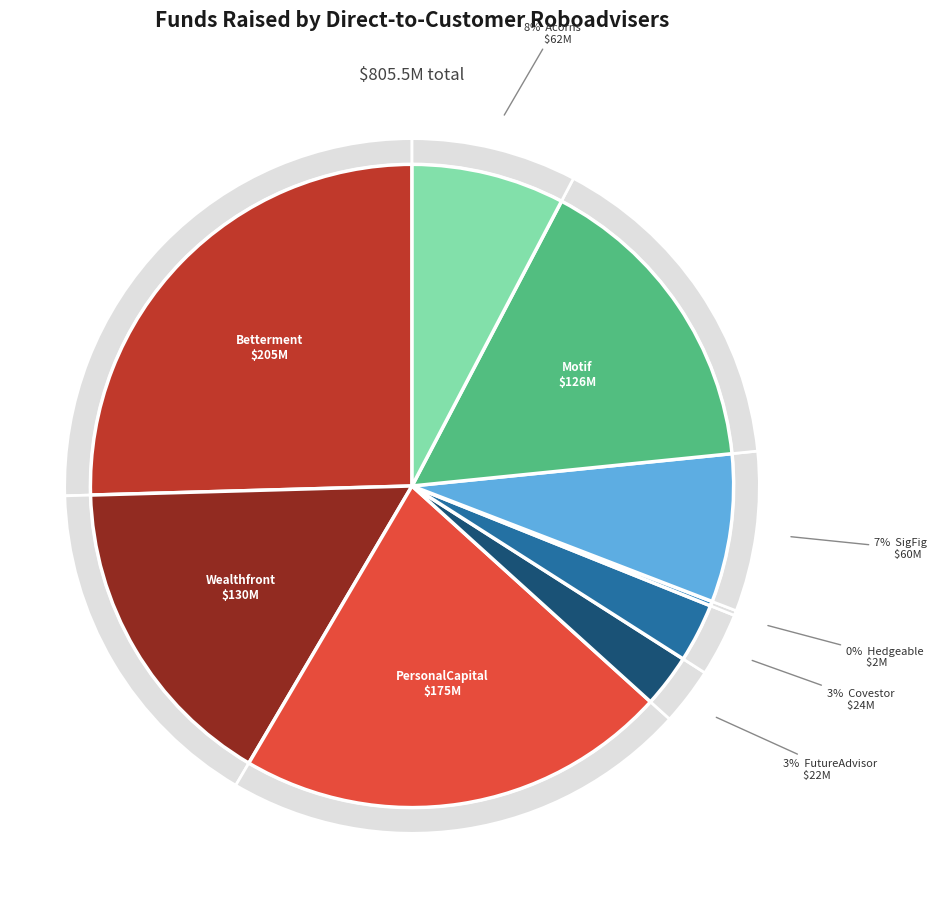

Between Hedgeable and PersonalCapital, which is larger?

PersonalCapital